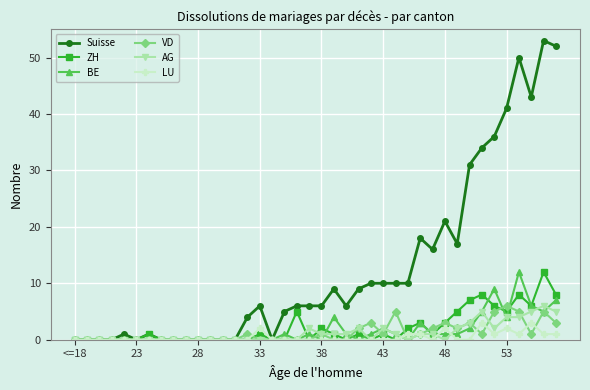

Which series has the widest spread of values?

Suisse